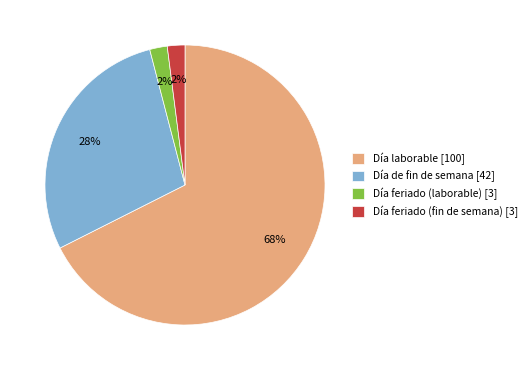

How many segments does this pie chart have?

4